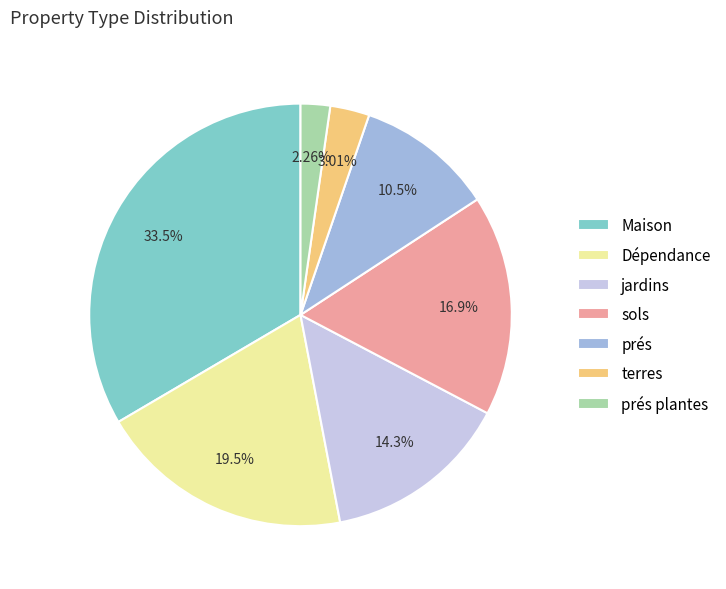

True or false: Dépendance accounts for 11% of the total.

False